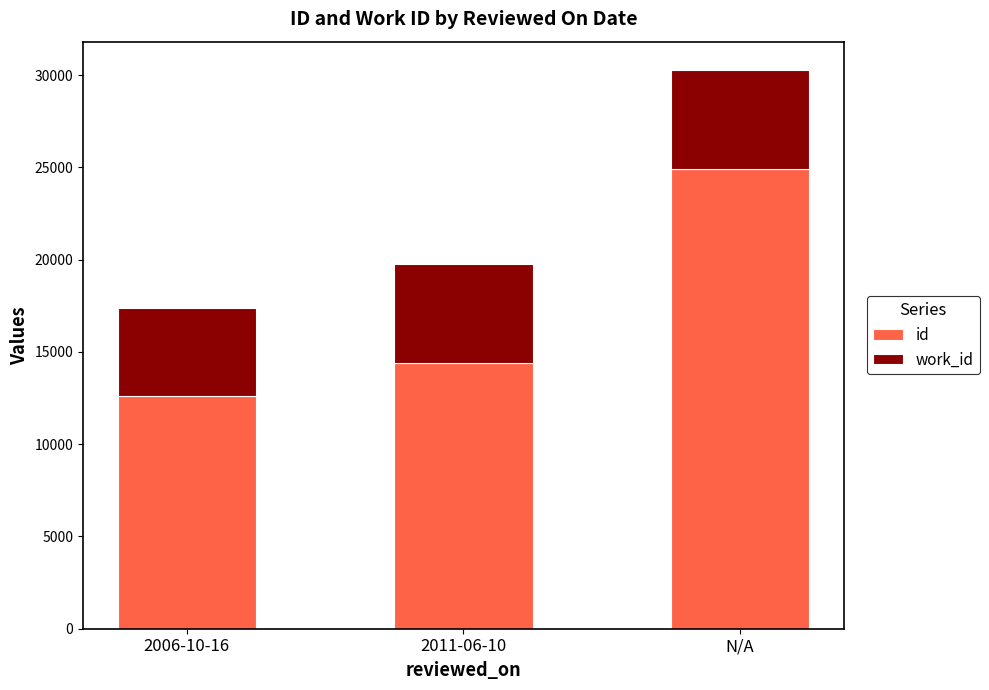

At which category is the sum across all series the highest?

N/A